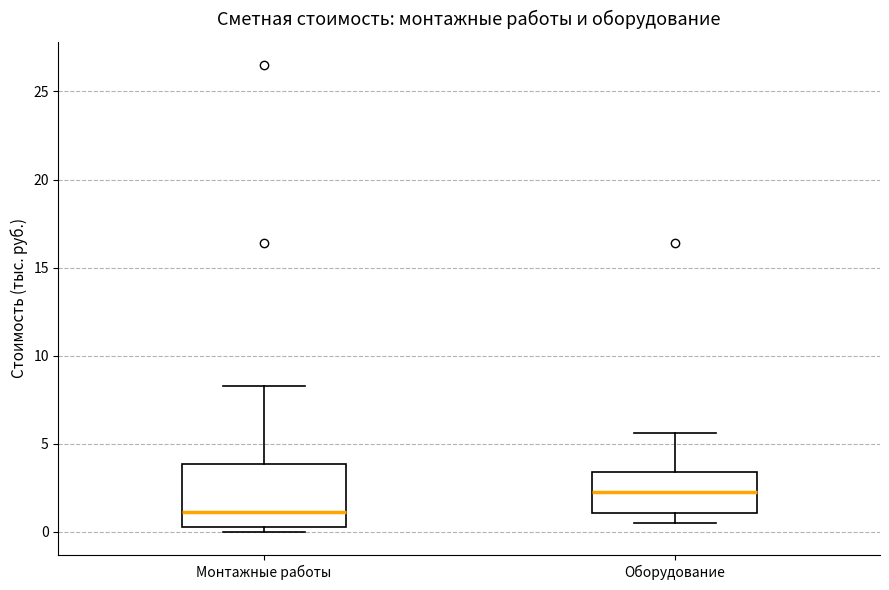

Reading left to right, transcribe this box plot: for each box, give where its median line is, the range the box spans, and where its two whiskers end, as read against the y-axis. The values are not printed on the chart, so give them approximately, as read against the axis.

Монтажные работы: median 1.0, box 0.5 to 4.0, whiskers 0.0 to 8.5
Оборудование: median 2.5, box 1.0 to 3.5, whiskers 0.5 to 5.5